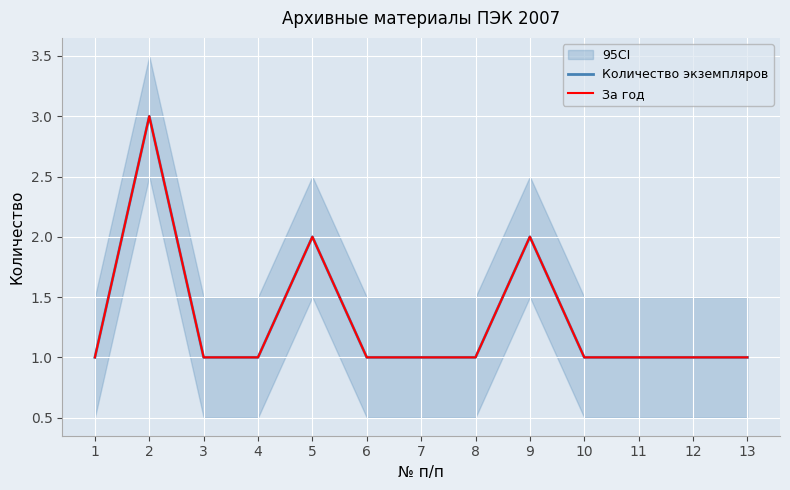

What is the difference between the maximum and minimum values in the За год series?

2